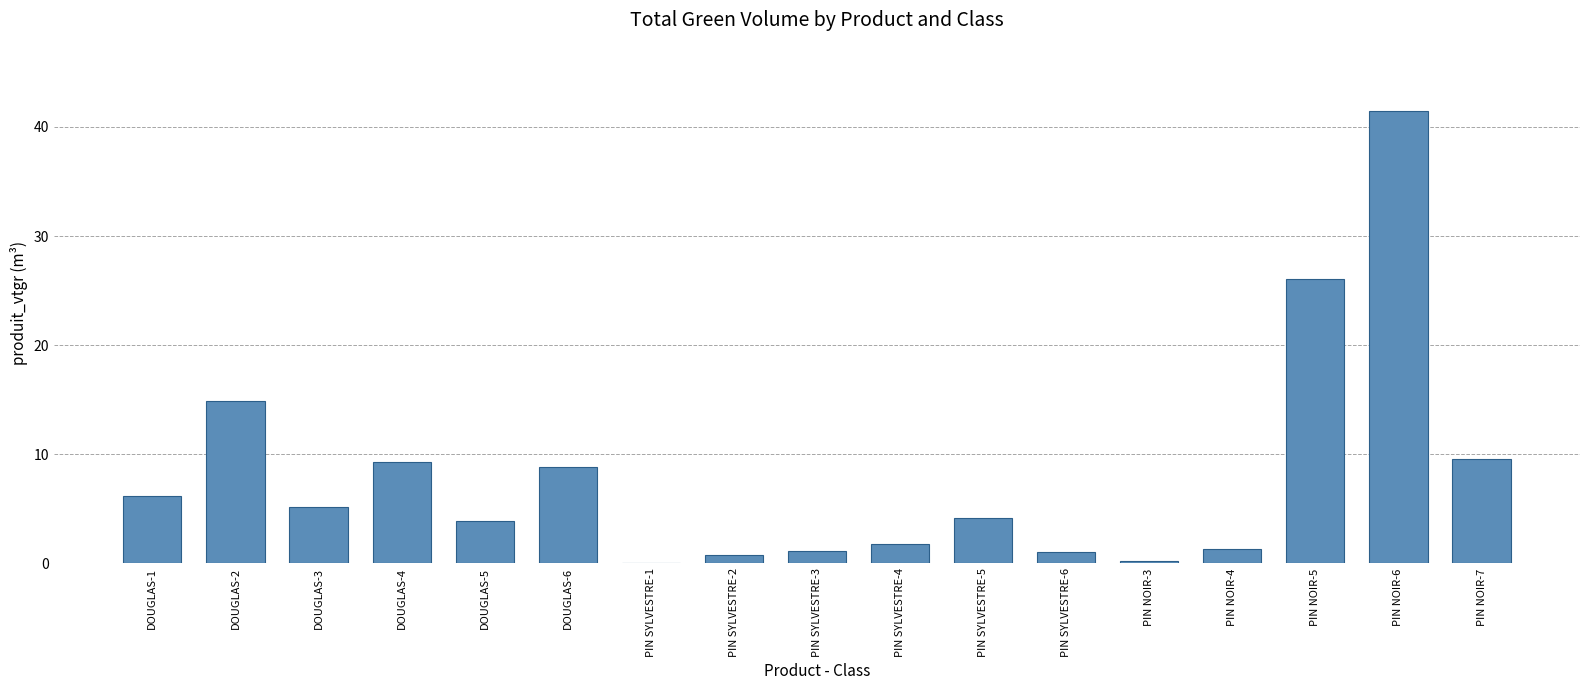

Which label corresponds to the largest value in the chart?

PIN NOIR-6